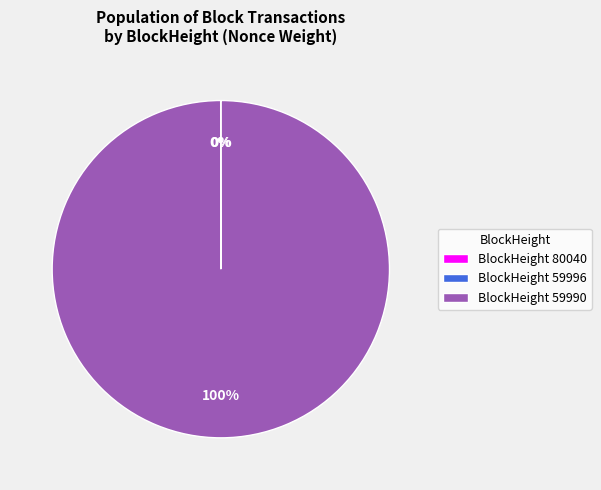

Rank the categories by value from lowest to highest.

59996, 80040, 59990